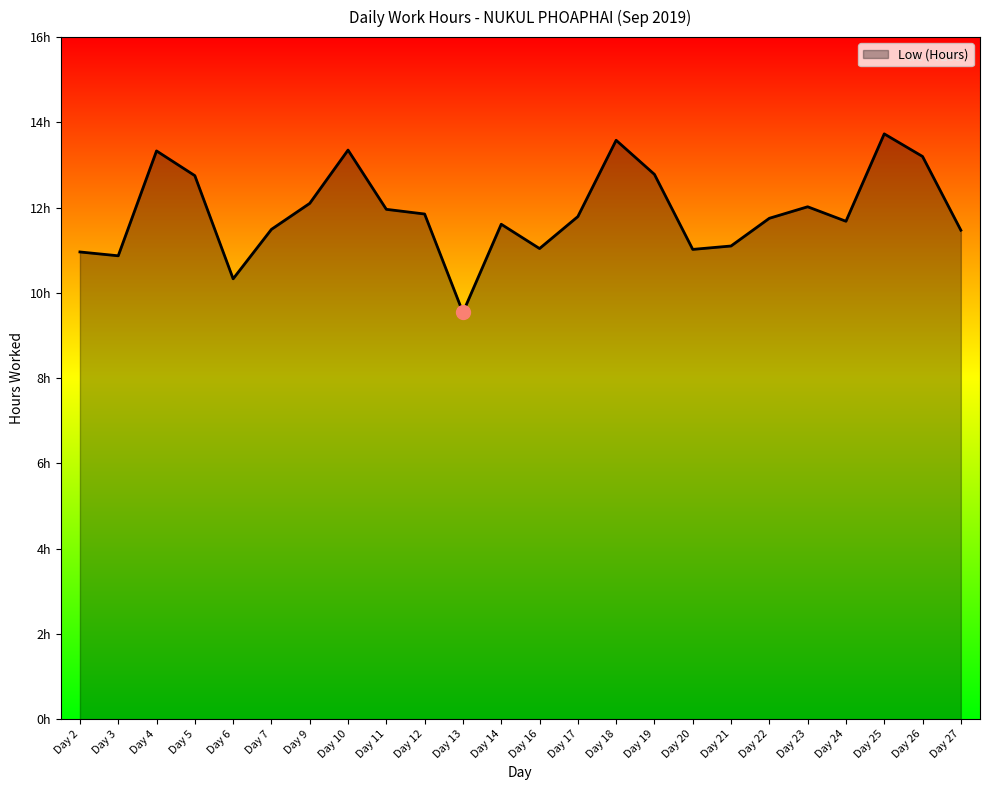

Approximately how many times larger is the value at Day 13 compared to Day 3?

0.9